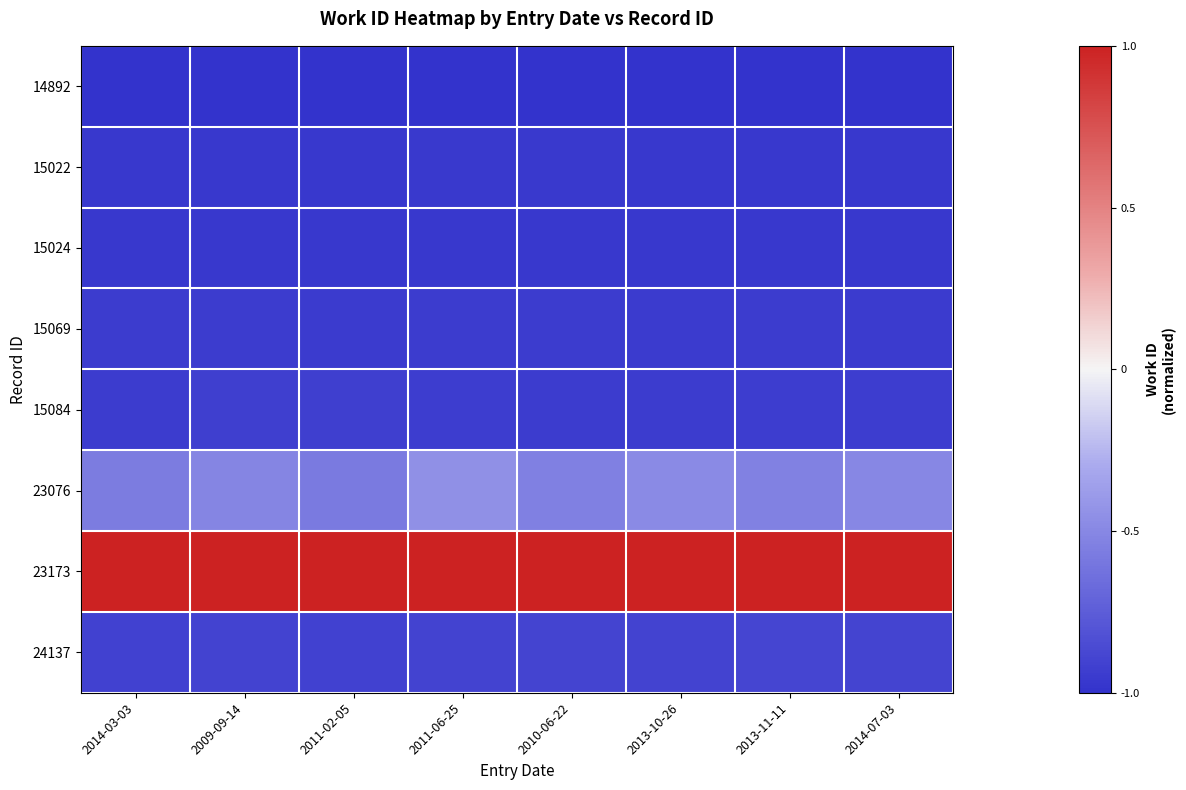

What is the total value across all series at 2011-06-25?

-5.1